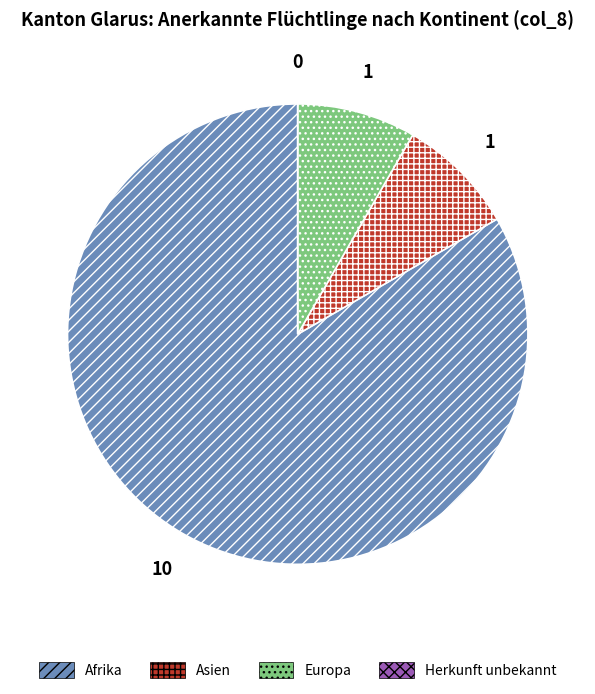

Between Europa and Afrika, which is larger?

Afrika